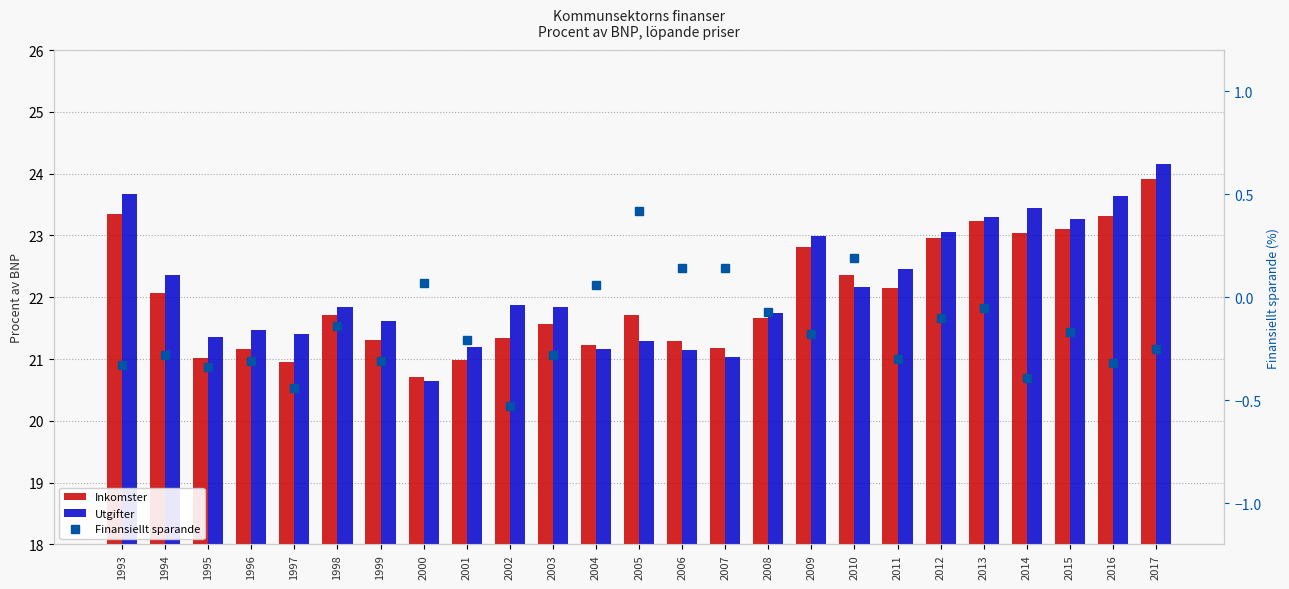

Between 2000 and 2002, which series saw the biggest shift?

Utgifter